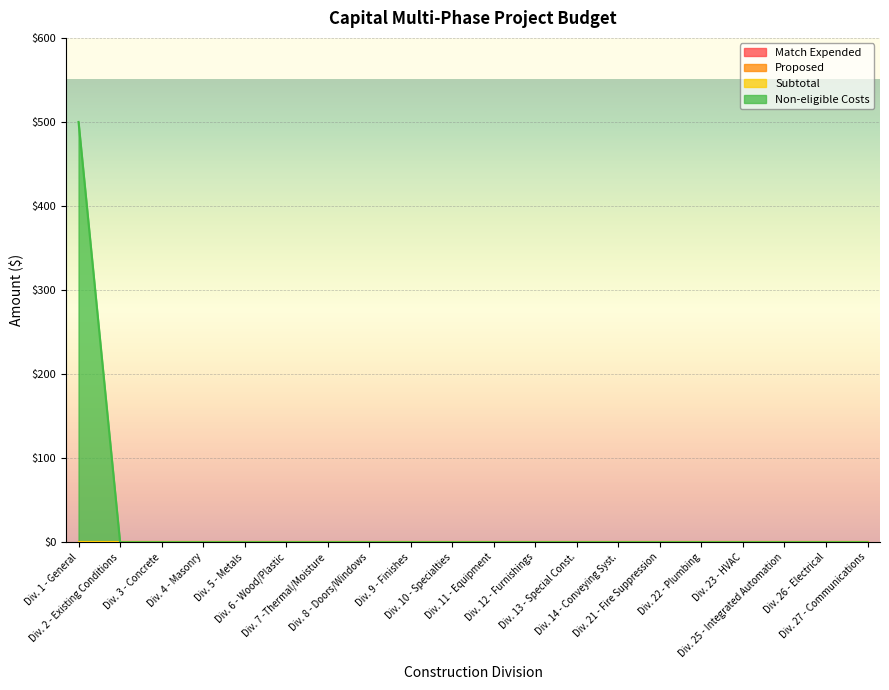

What is the label of the 18th point from the left?

Div. 25 - Integrated Automation